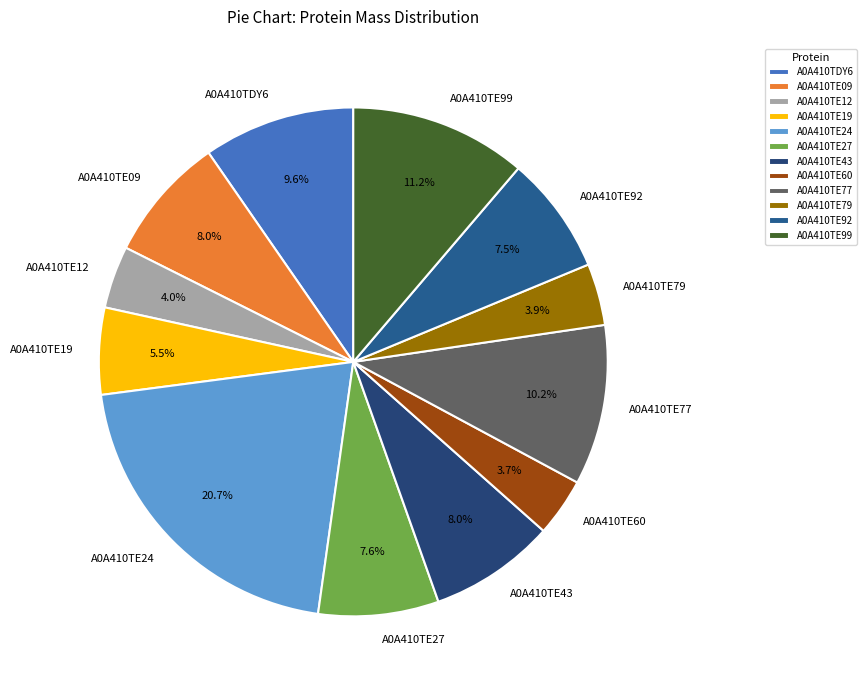

Count the number of slices in the pie.

12